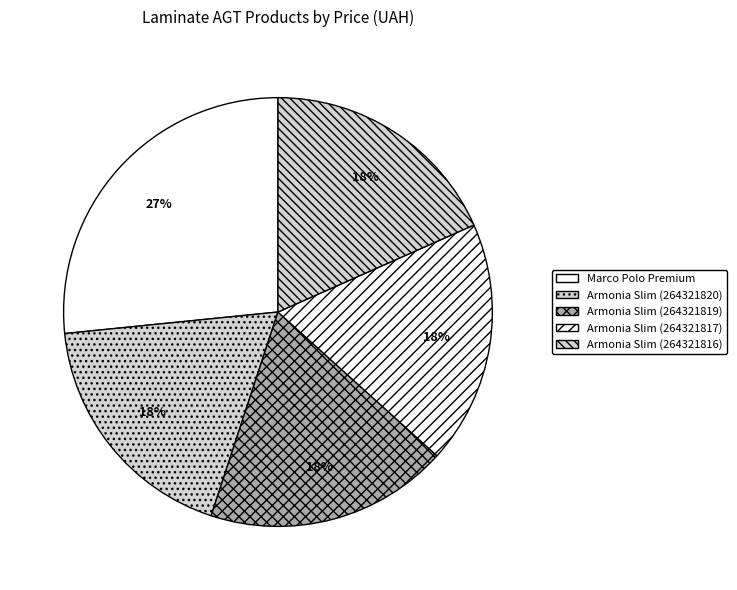

Which slice is the smallest?

Laminate AGT Armonia Slim (264321820)